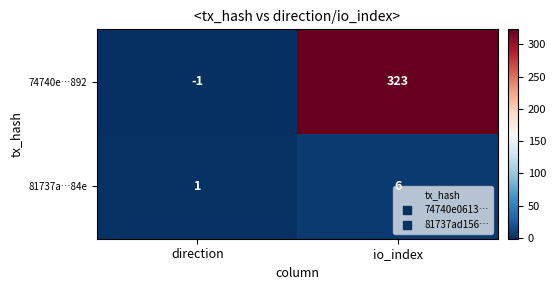

Rank the series at io_index from highest to lowest value.

74740e…892, 81737a…84e